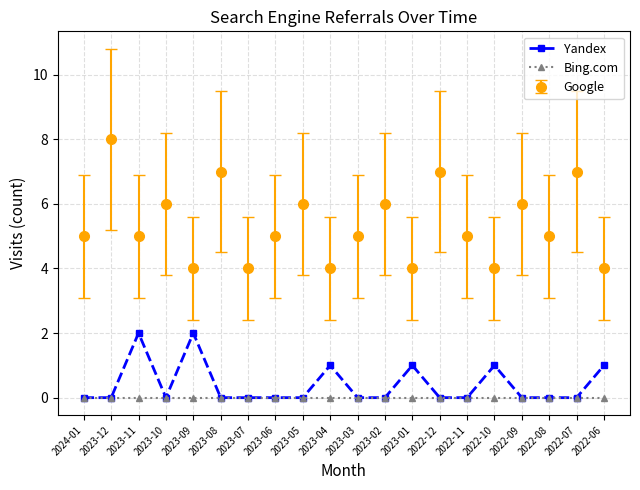

True or false: Yandex has more than 1 interior local peaks.

True